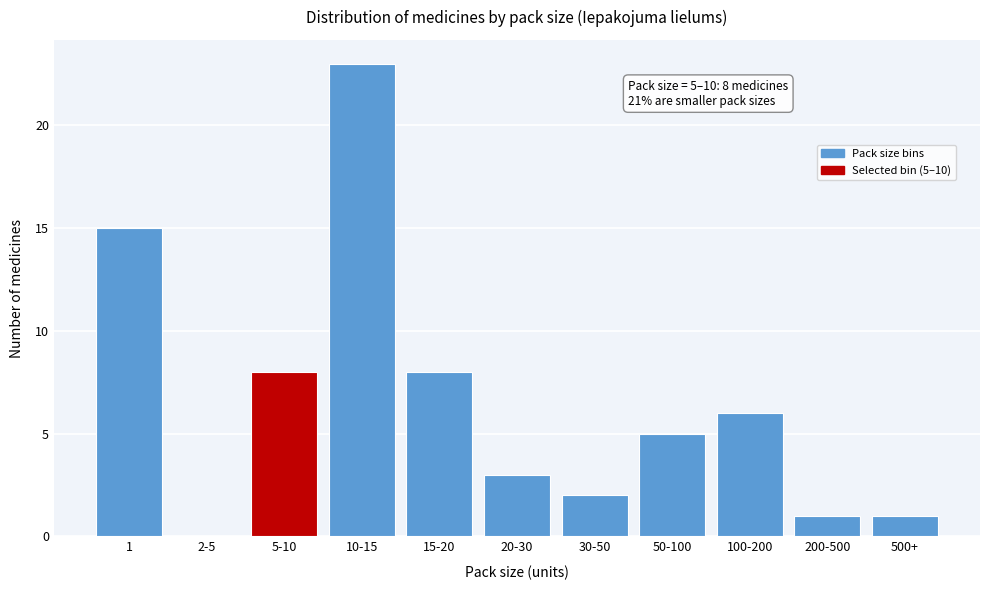

Reading left to right, list all the values displayed in this chart.

1=15	2-5=0	5-10=8	10-15=23	15-20=8	20-30=3	30-50=2	50-100=5	100-200=6	200-500=1	500+=1